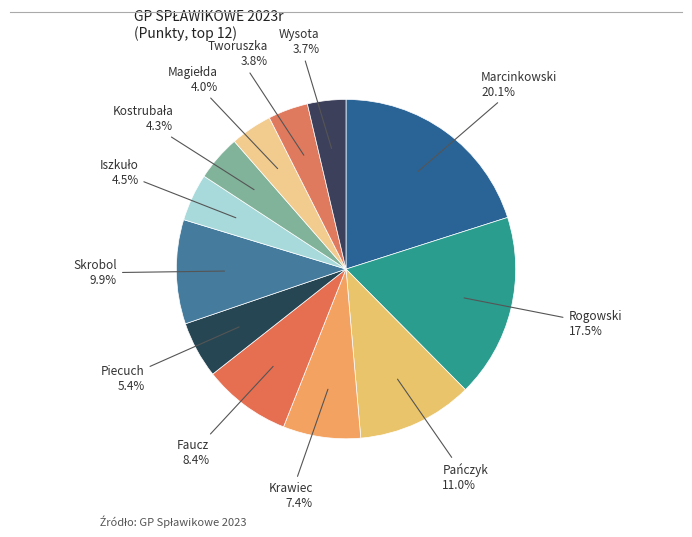

Count the number of slices in the pie.

12